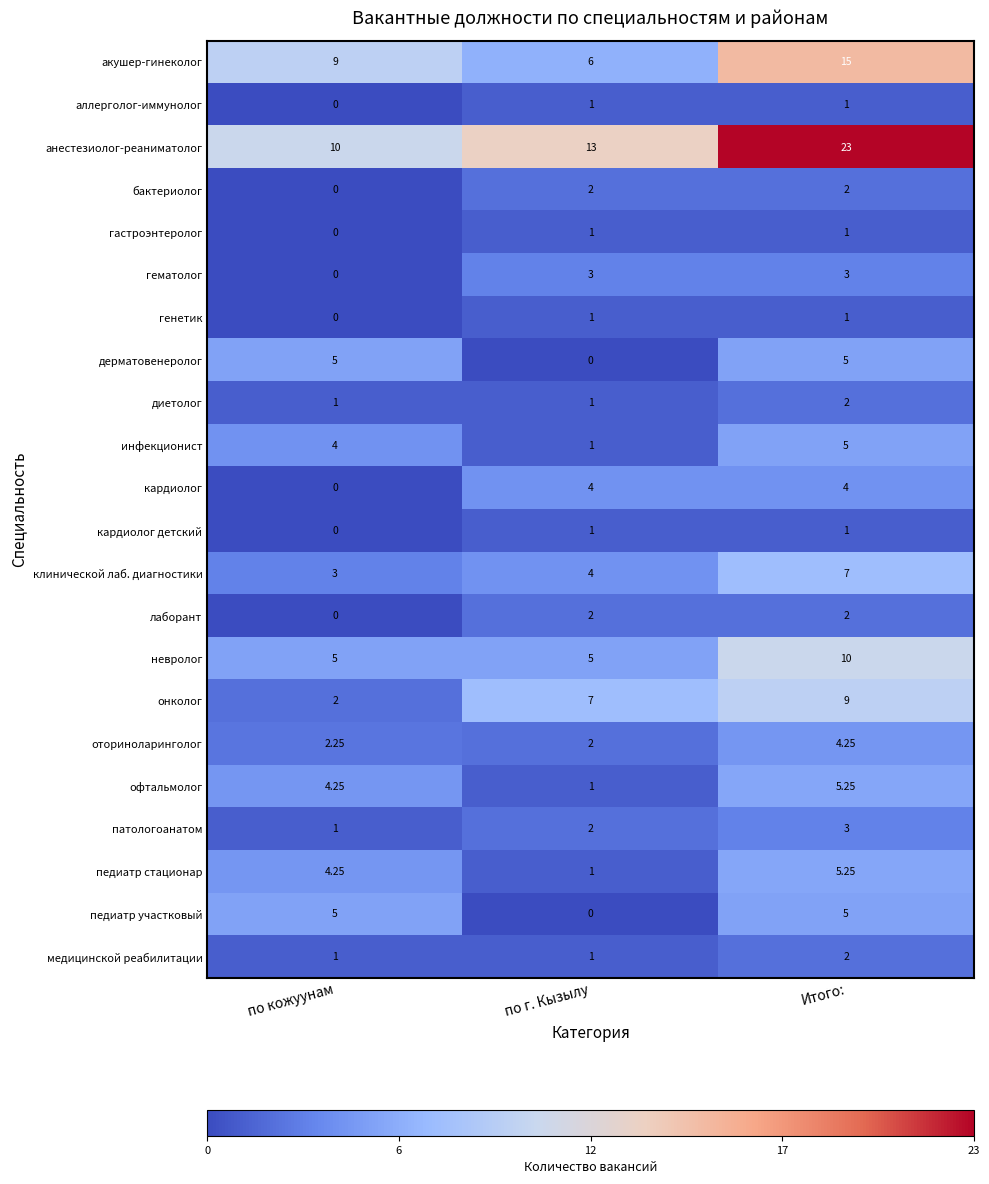

How many series are shown in this chart?

22